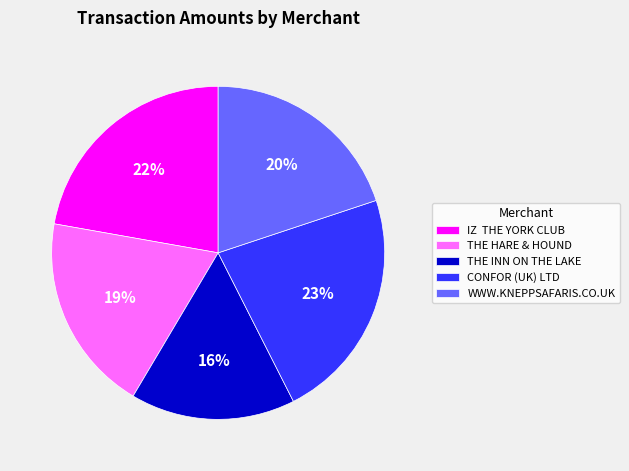

To the nearest percent, what is the difference between the largest and smallest slice percentages?

7%